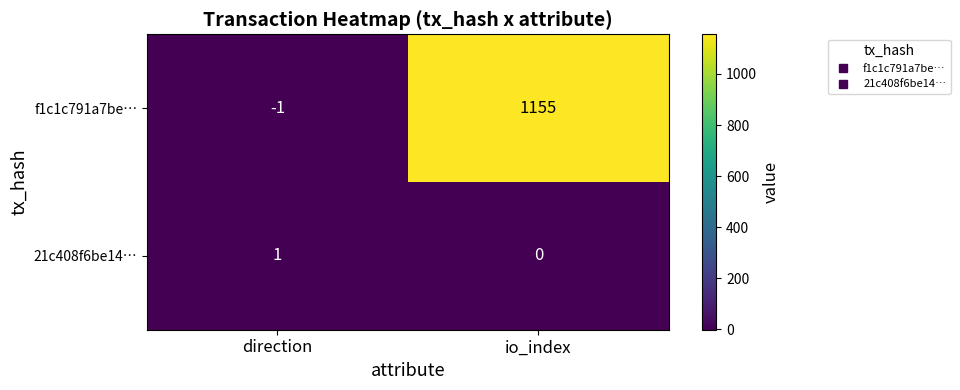

The 21c408f6be14… series shows 0 at direction. True or false?

False